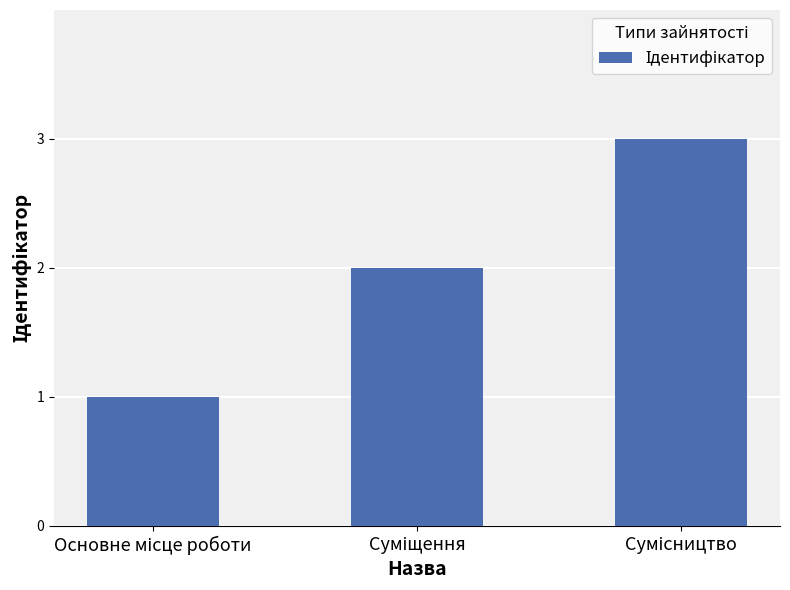

Reading left to right, extract all data points from this chart.

1	2	3